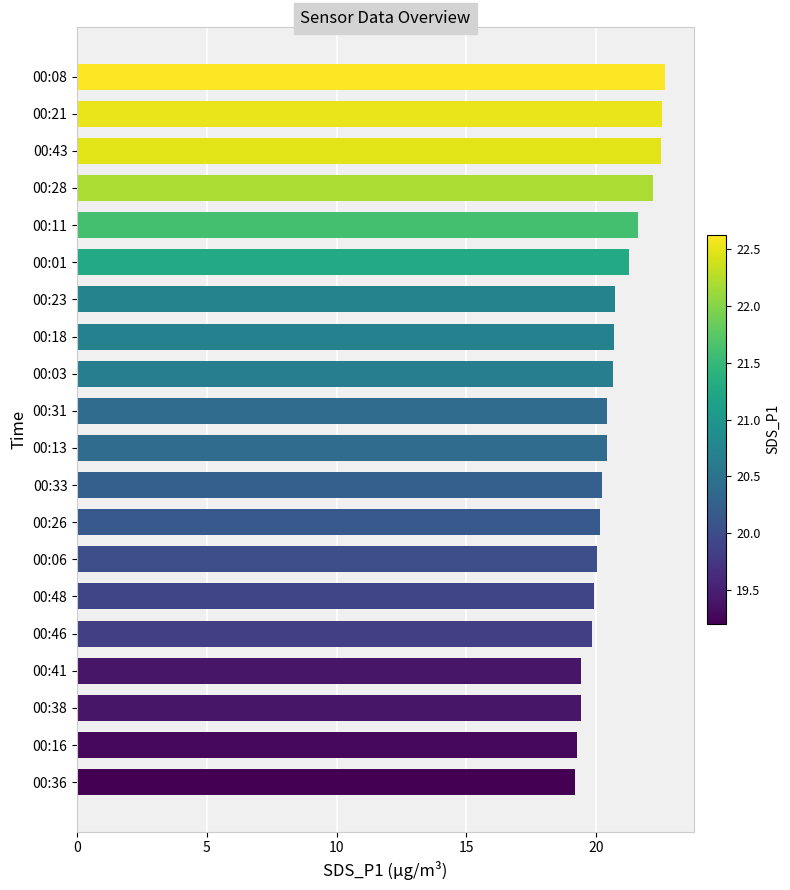

What is the smallest value displayed?

19.2